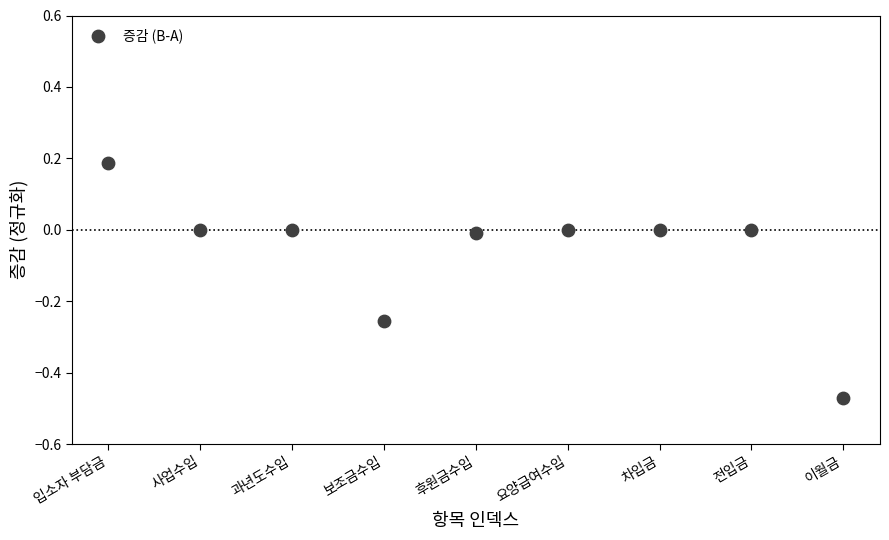

What is the range of Y values (max minus min)?

0.7